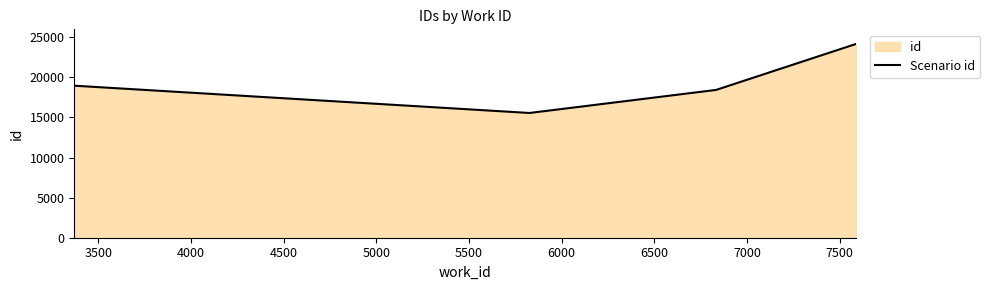

What is the greatest value displayed?

24170